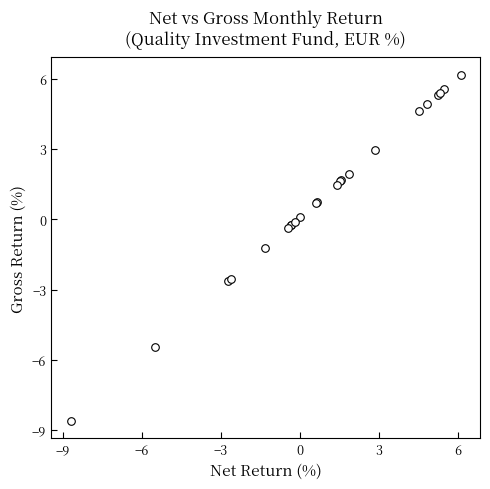

What Y value in the scatter plot is closest to -1?

-1.2